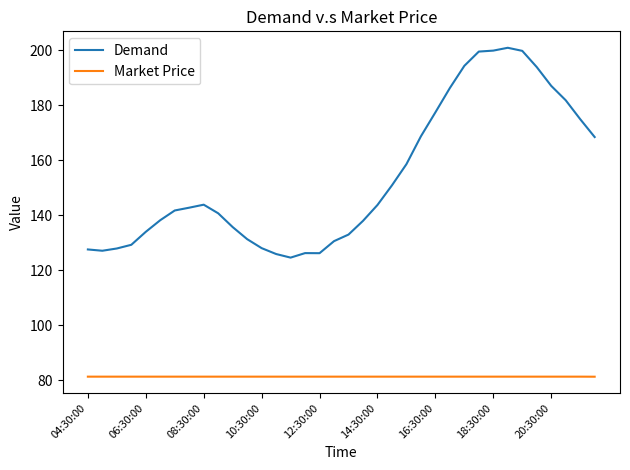

What is the average value of the Demand series?

153.8